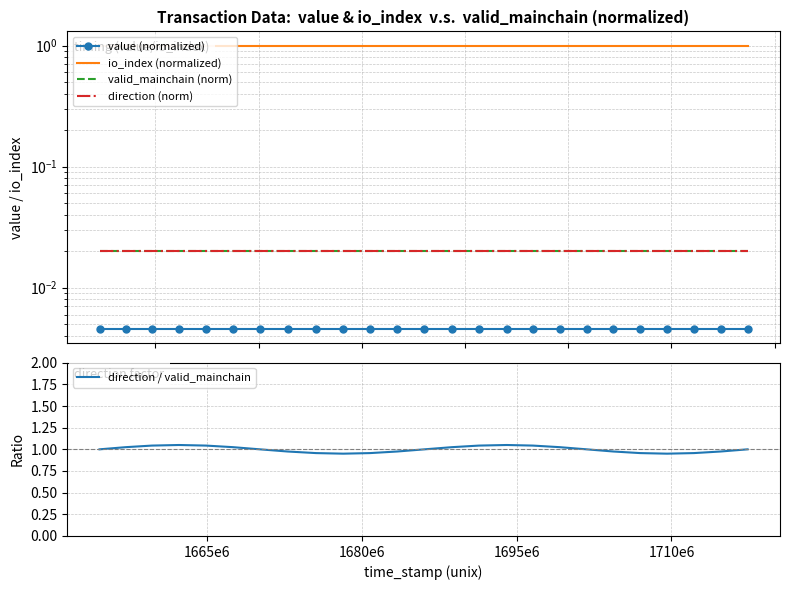

Is this an area chart (filled region under the line)?

No